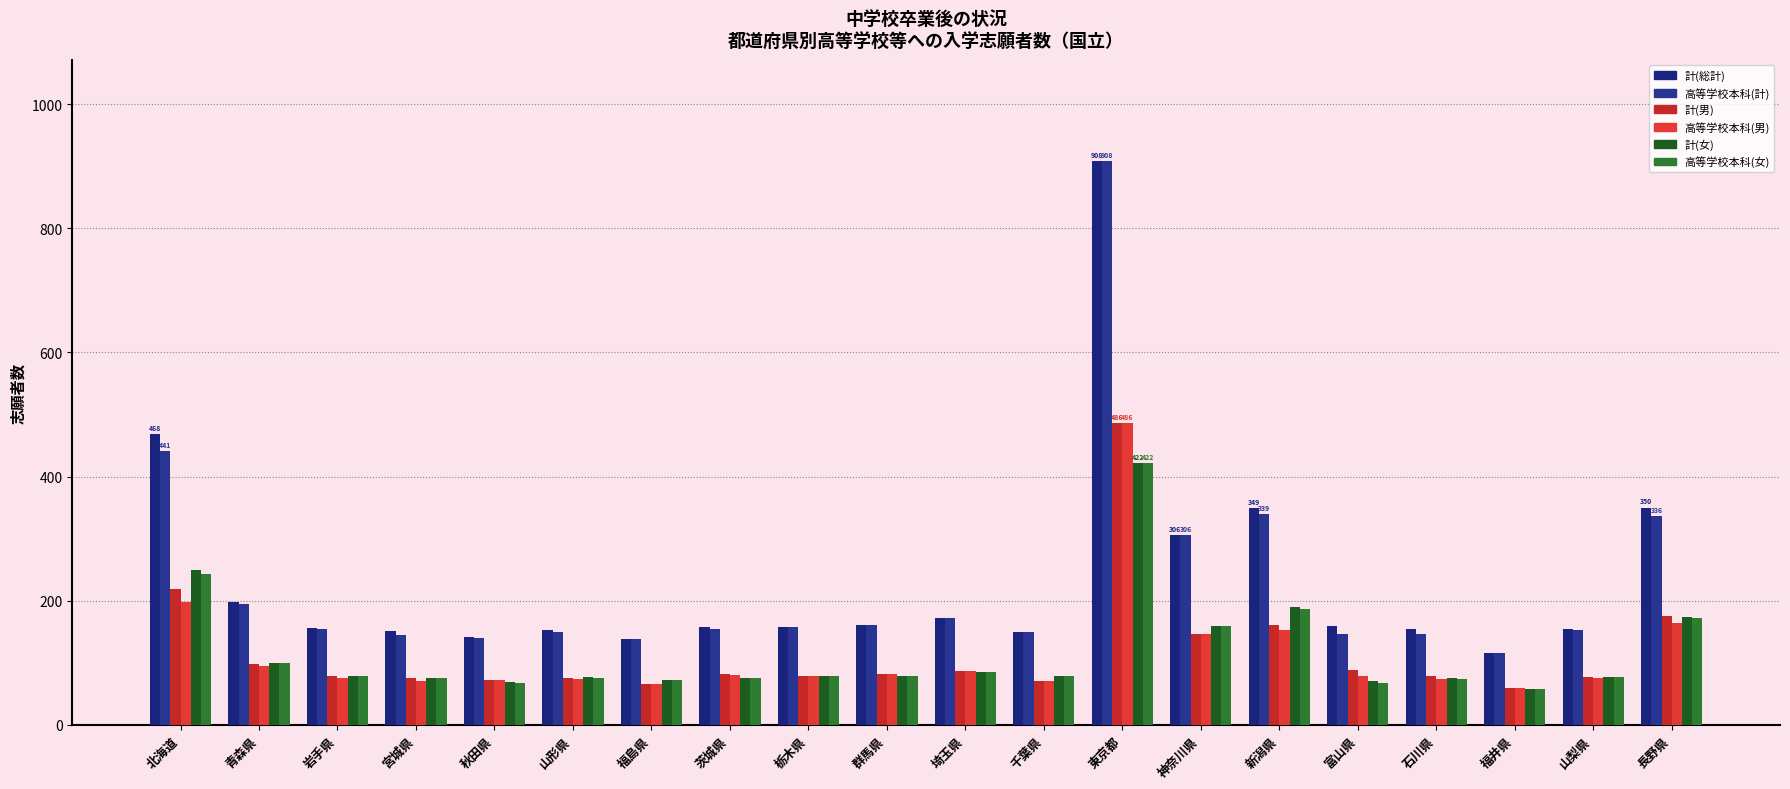

What is the sum of all 計(総計) values?

4696